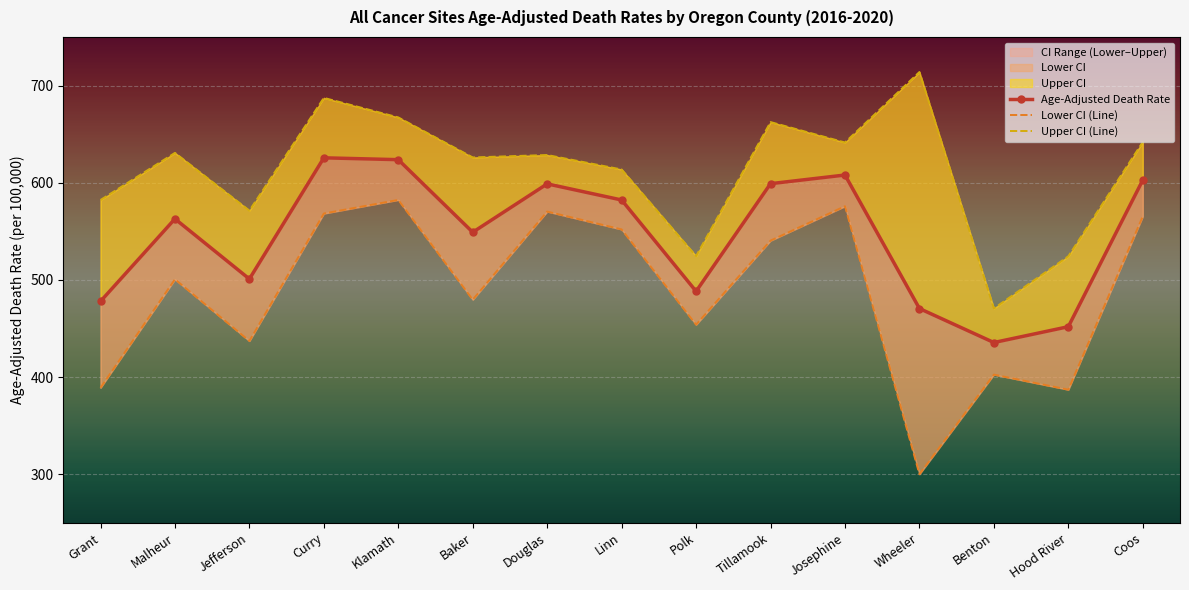

At which category is the sum across all series the highest?

Curry